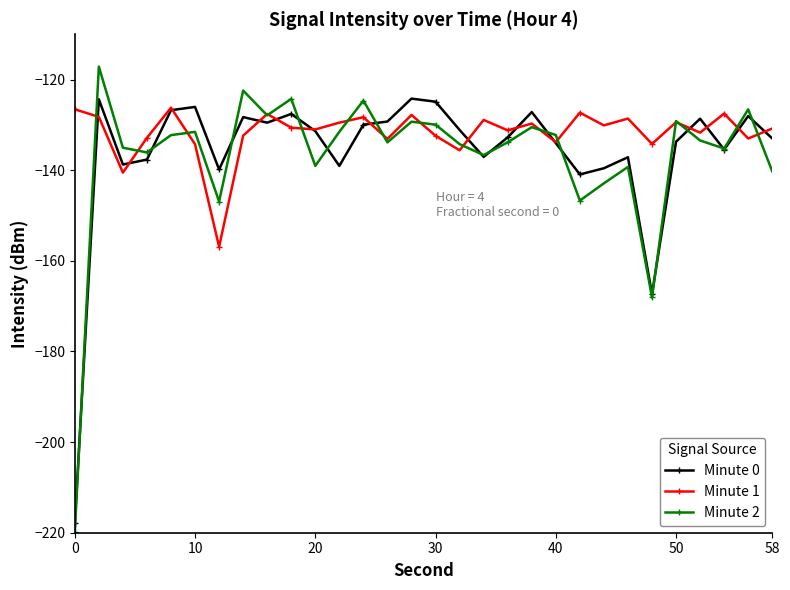

Which series has the largest range (max minus min)?

Minute 2